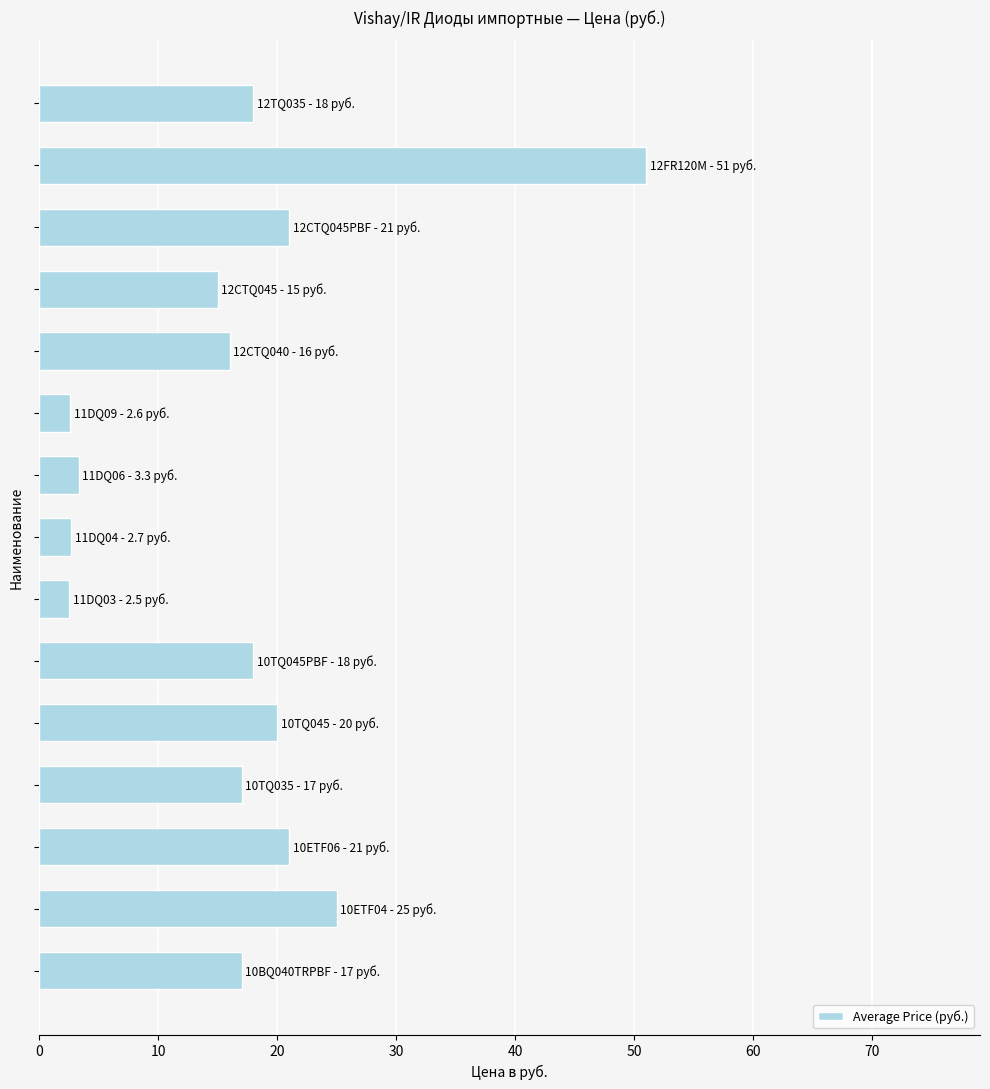

What is the smallest value displayed?

2.5